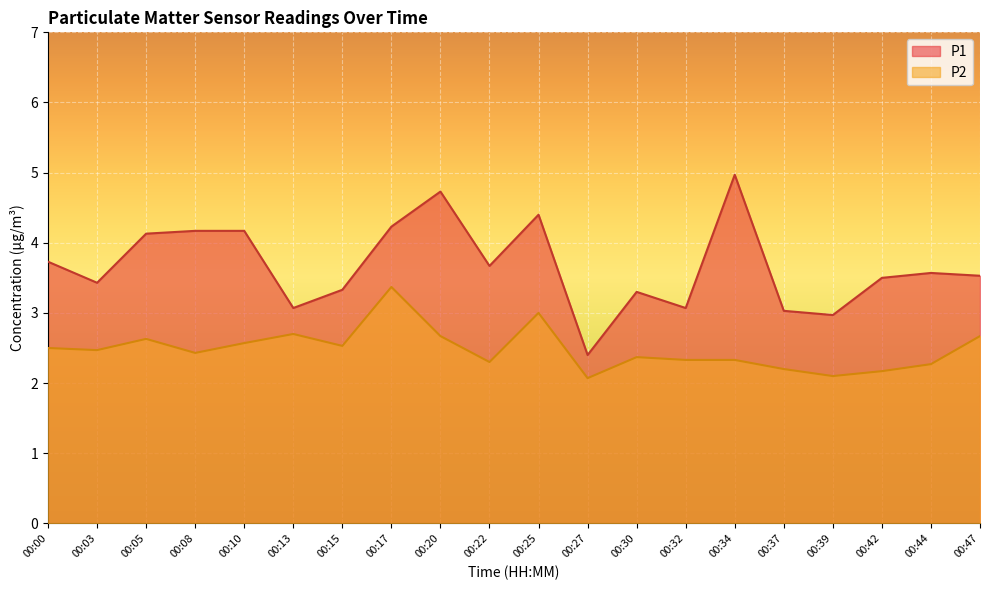

What is the sum of the P2 values at 00:30 and 00:25?

5.4